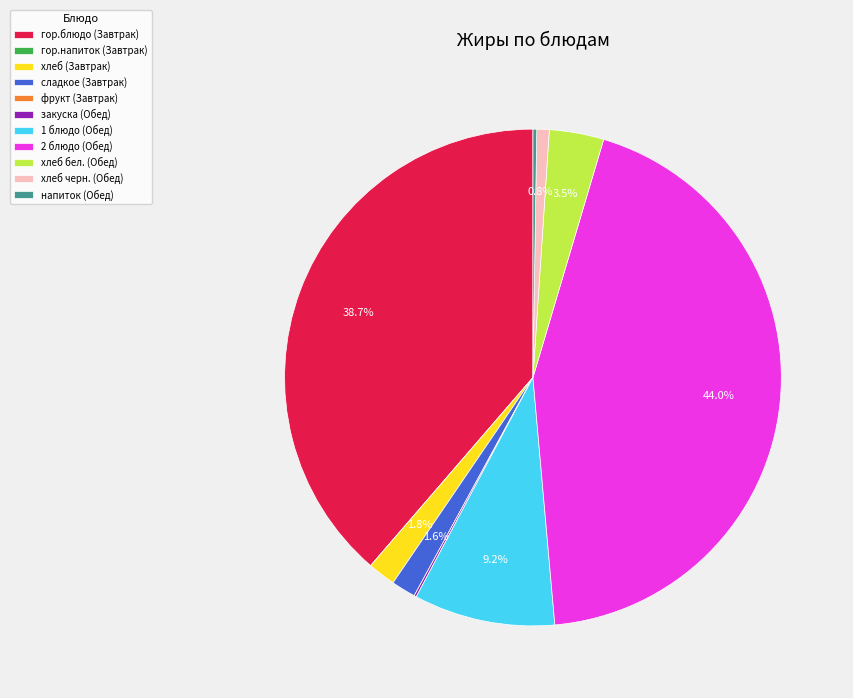

What percentage do хлеб (Завтрак) and 1 блюдо (Обед) together represent?

11.0%